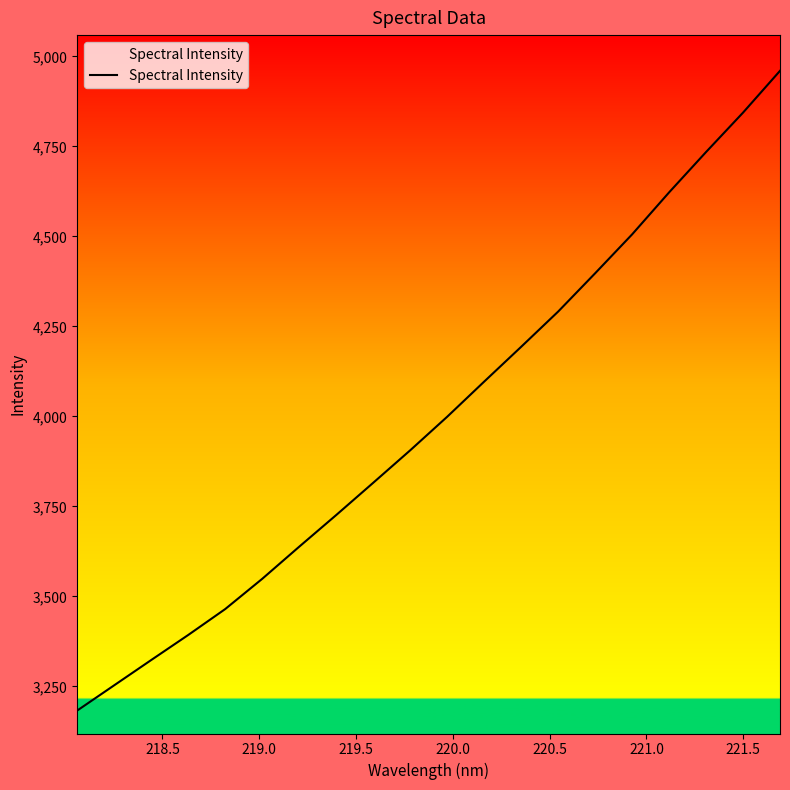

What is the difference between the maximum and minimum values?

1777.2